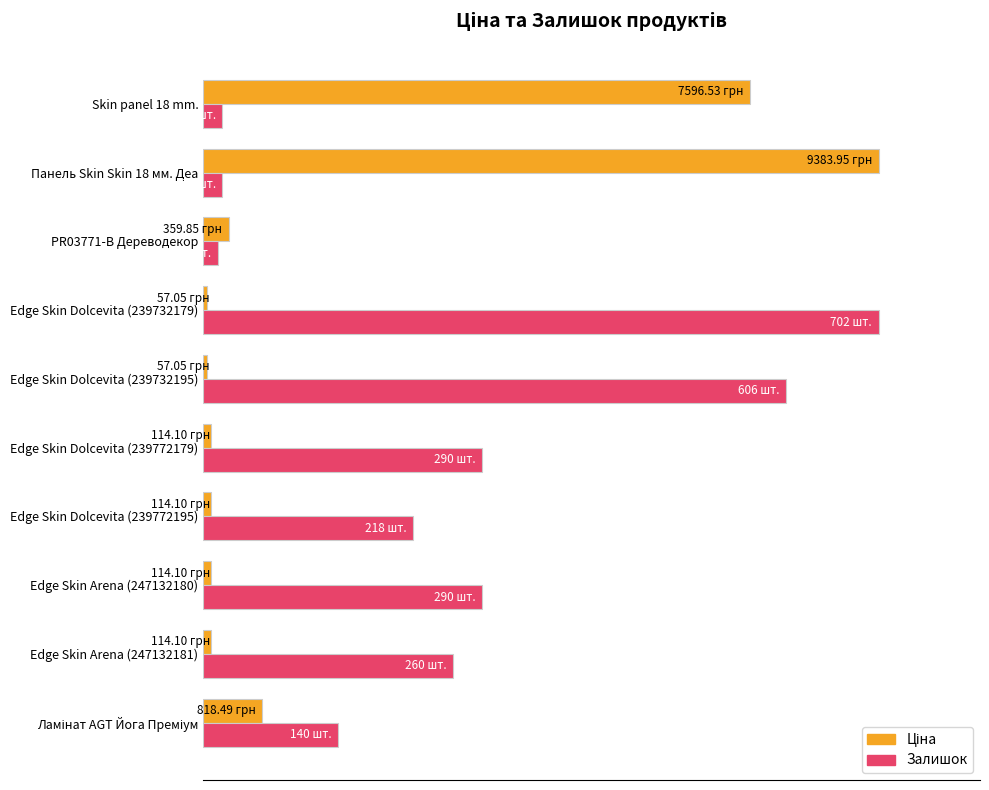

How many categories are shown in the chart?

10